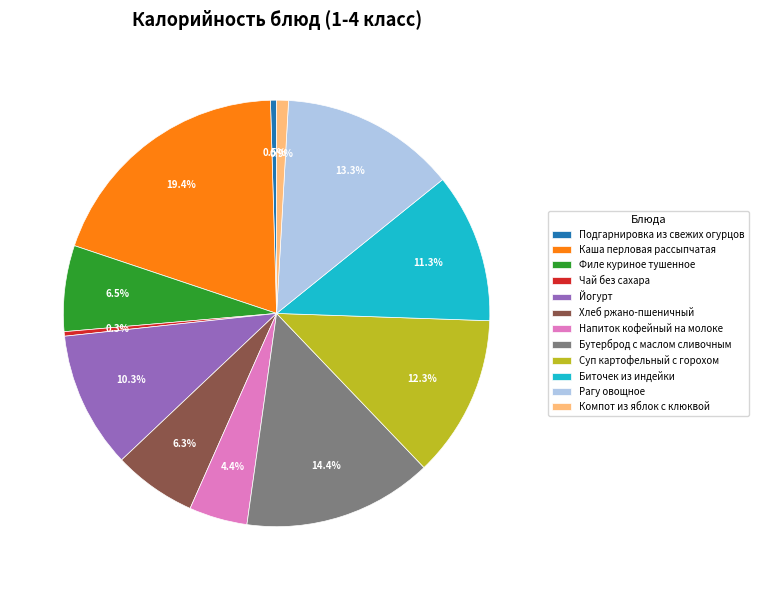

Between Чай без сахара and Хлеб ржано-пшеничный, which is larger?

Хлеб ржано-пшеничный